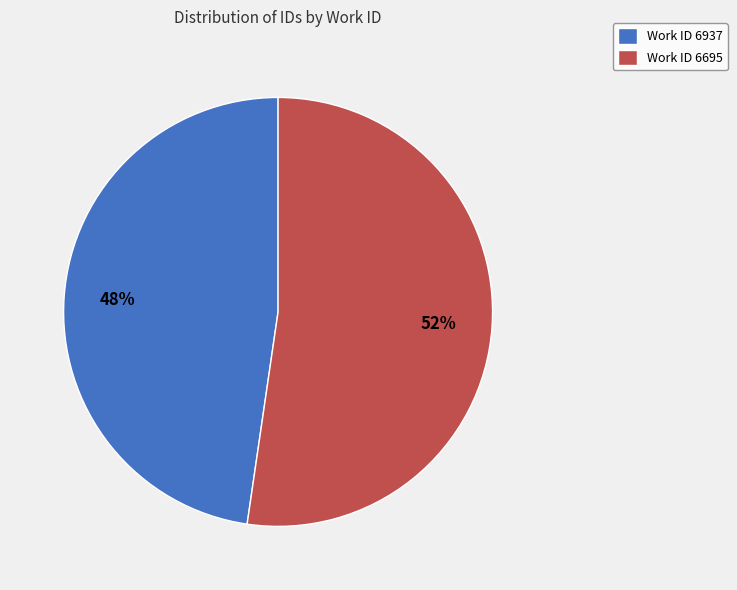

Approximately how many times larger is the value at Work ID 6695 compared to Work ID 6937?

1.1